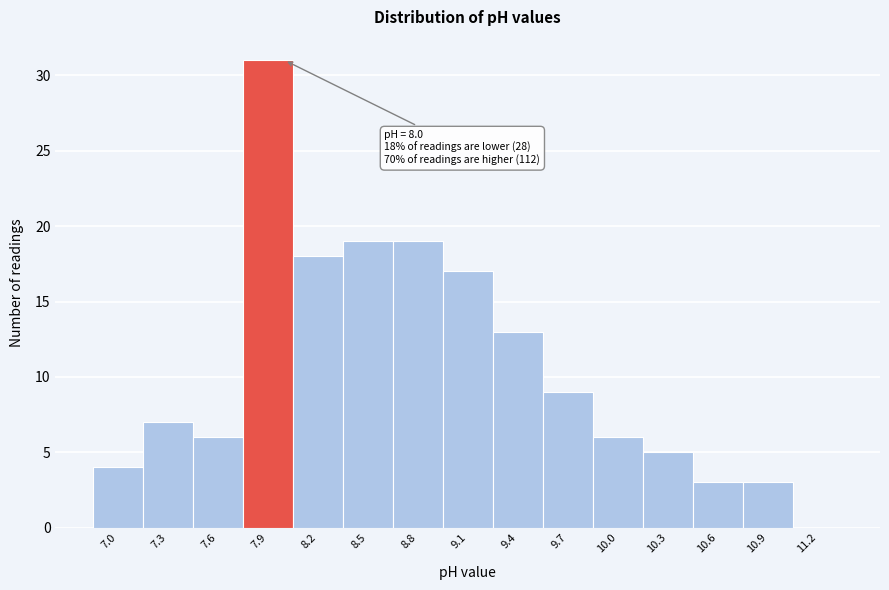

Which range on the x-axis has the tallest bar?

7.75 to 8.05